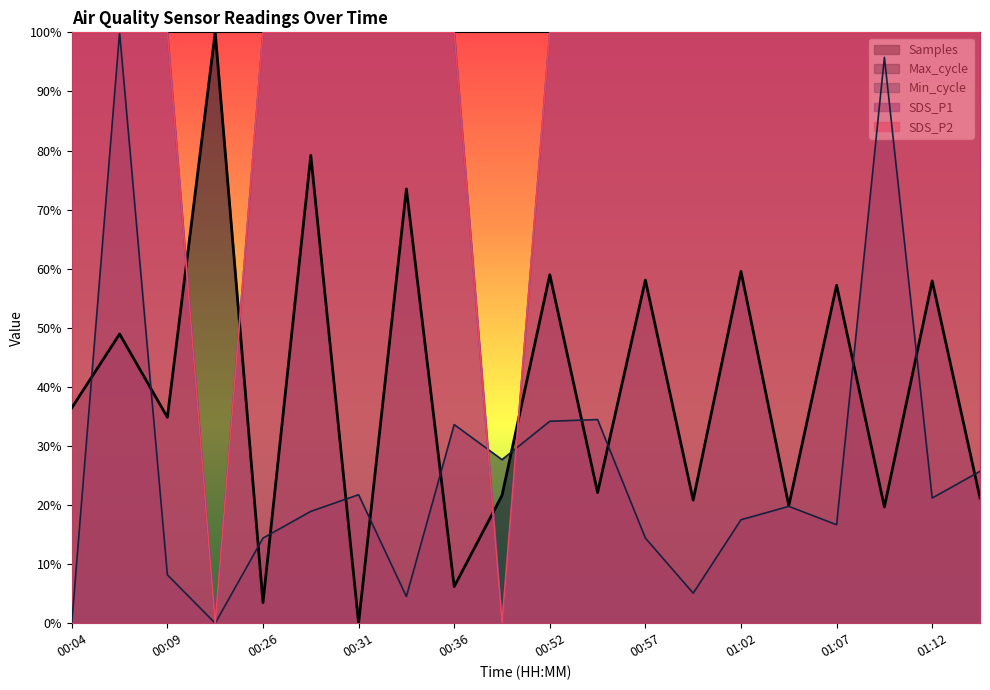

At which label does SDS_P2 reach its peak?

00:04